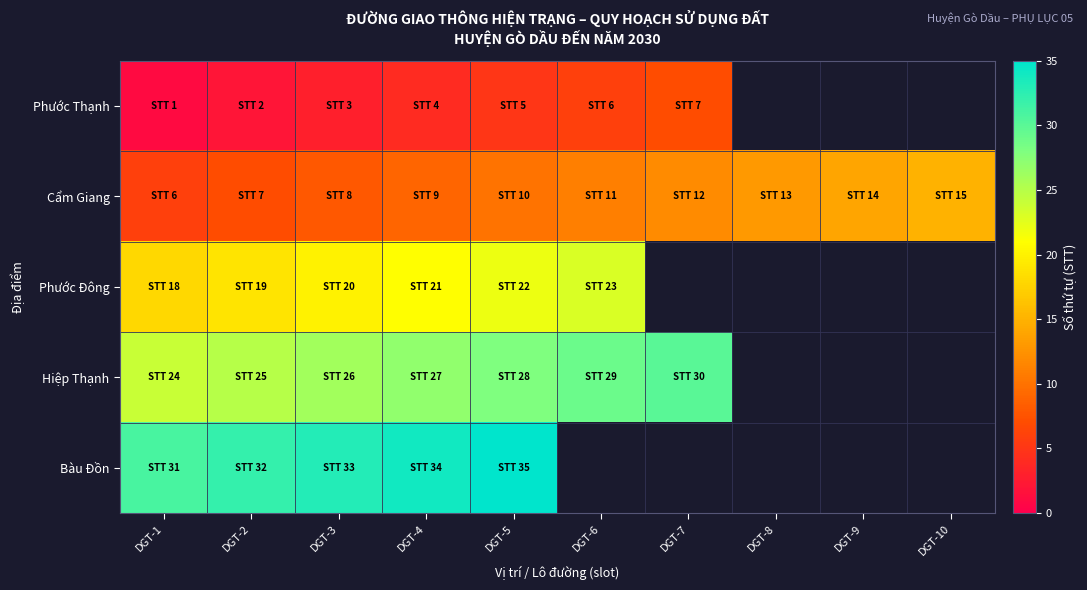

Is the value of Hiệp Thạnh at DGT-2 greater than the value of Phước Thạnh at DGT-4?

Yes